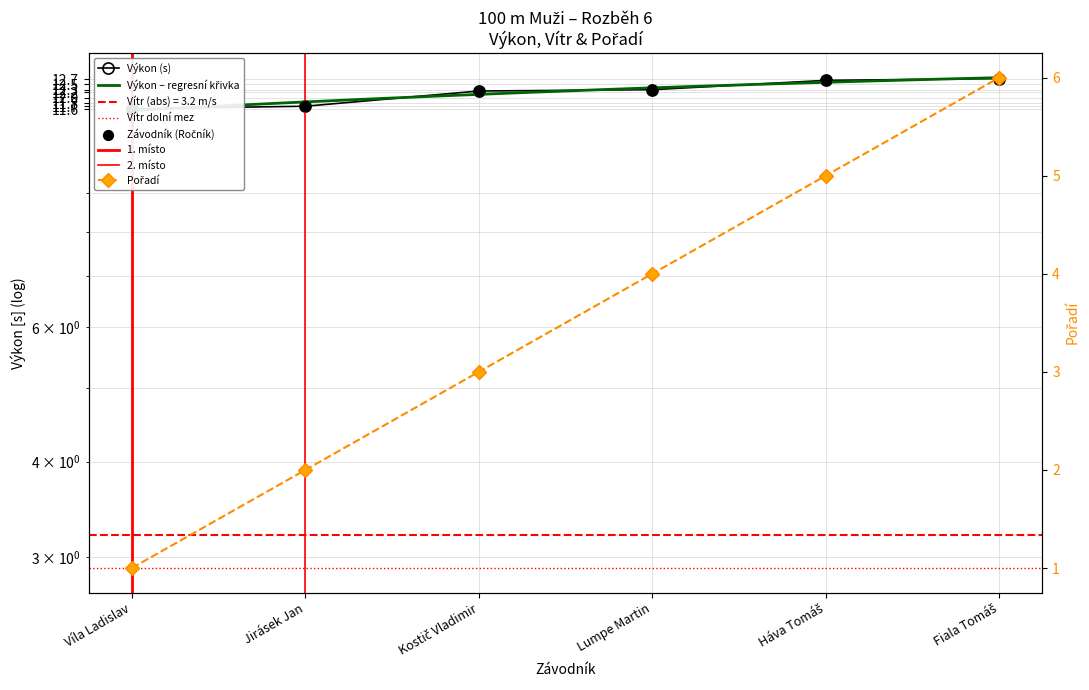

What is the ratio of the value at Kostič Vladimir to the value at Fiala Tomáš?

0.5